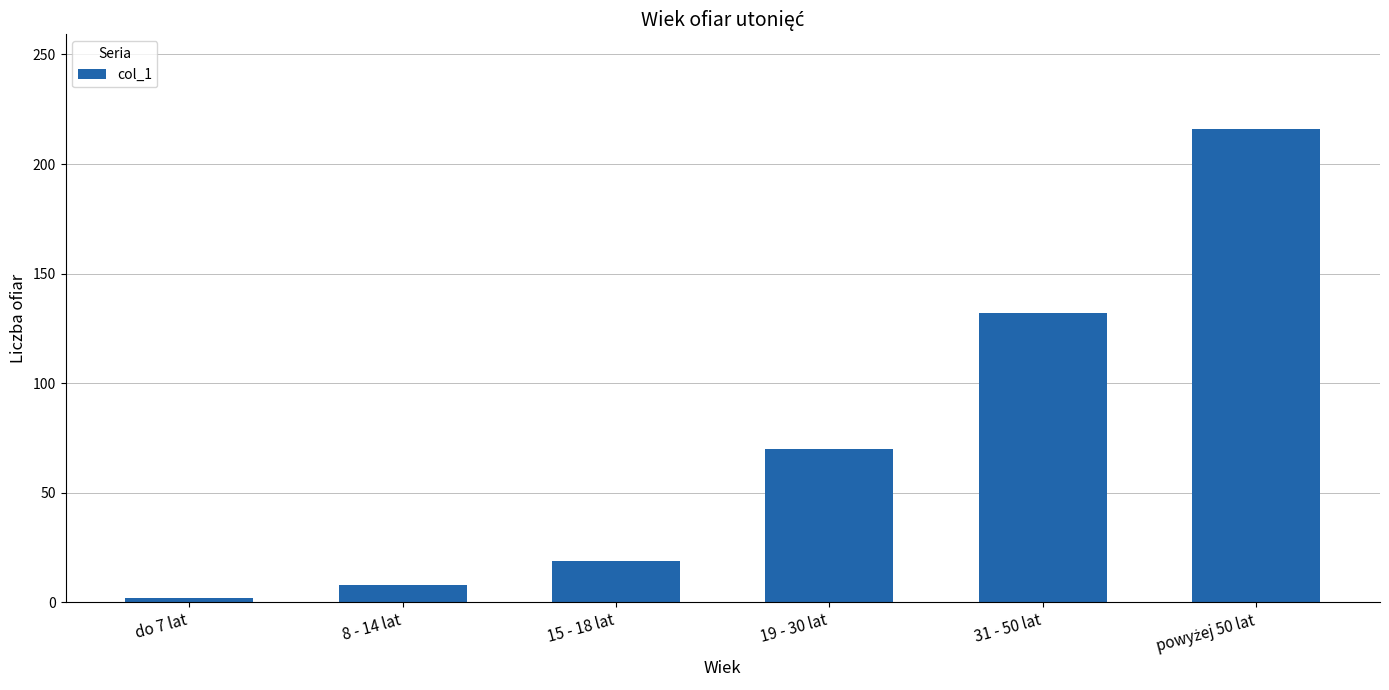

Approximately how many times larger is the value at 31 - 50 lat compared to 19 - 30 lat?

1.9